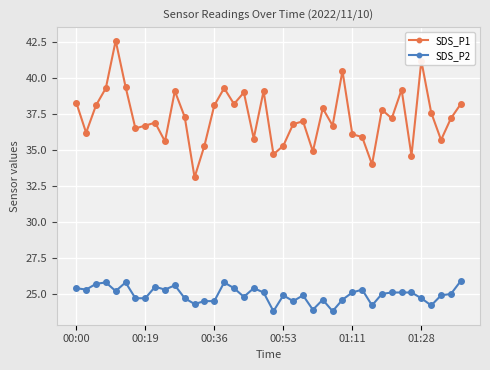

What is the lowest value of the SDS_P2 series?

23.8